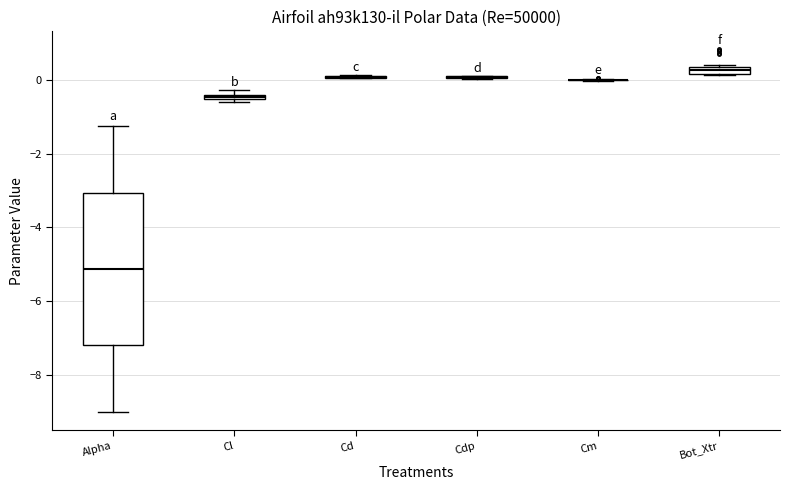

Which box is the tallest, from its lower edge to its upper edge?

Alpha